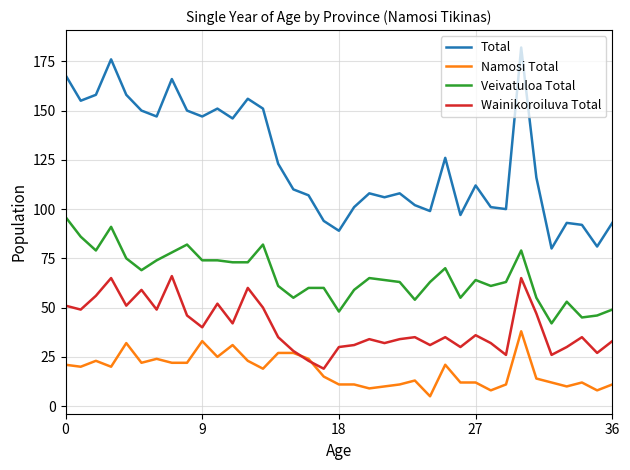

Rank the series by their average value, from lowest to highest.

Namosi Total, Wainikoroiluva Total, Veivatuloa Total, Total